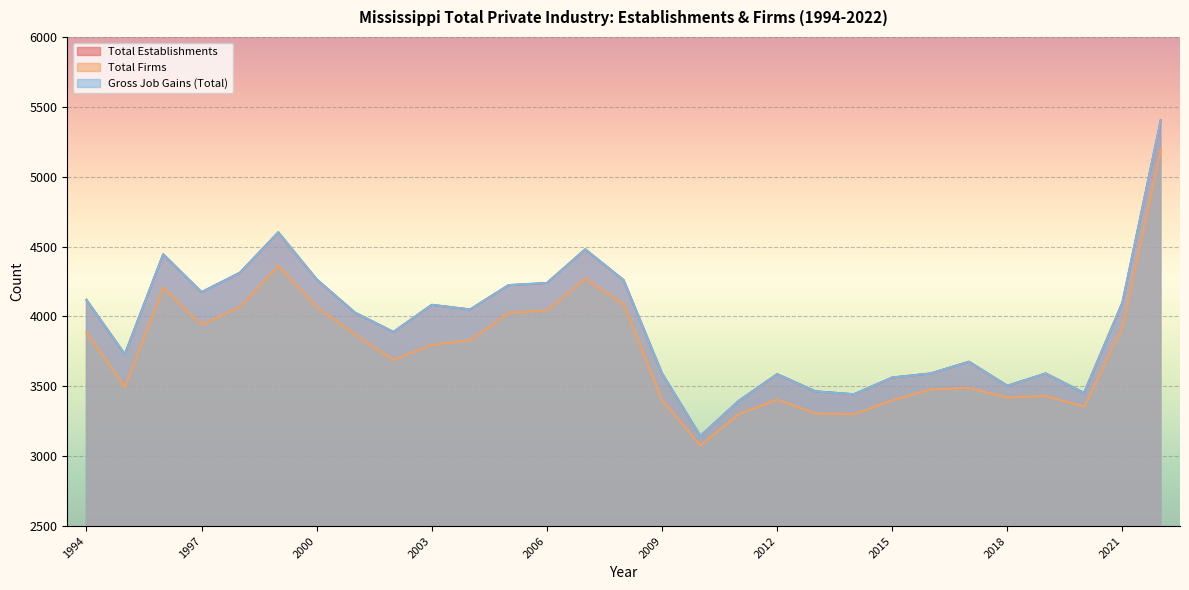

The value of Gross Job Gains (Total) at 2021 is 4100. True or false?

True